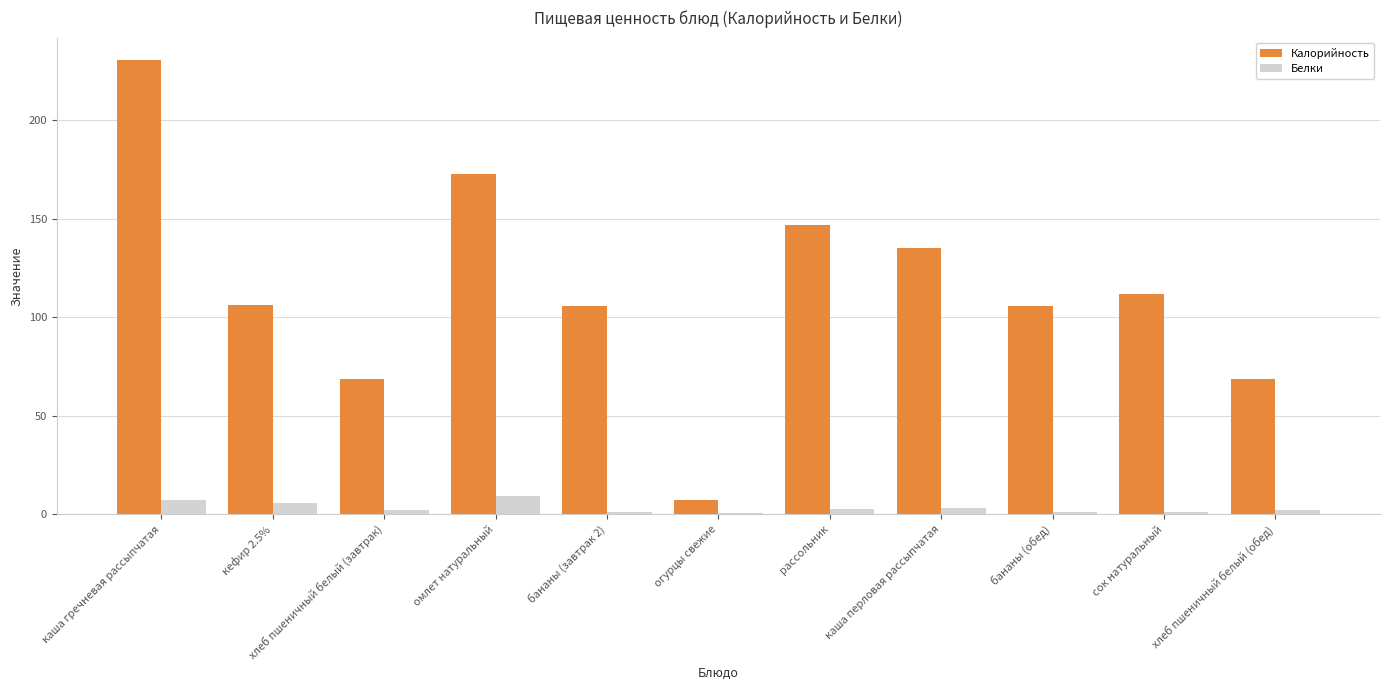

Which series has the largest total across all categories?

Калорийность